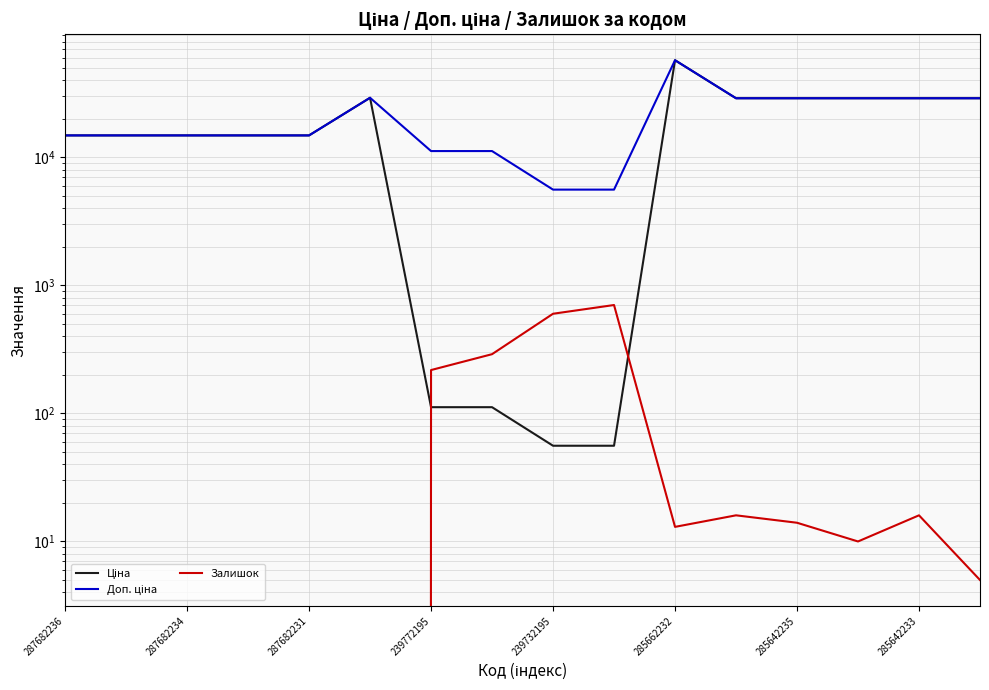

The value of Доп. ціна at 287682236 is 14817.6. True or false?

True